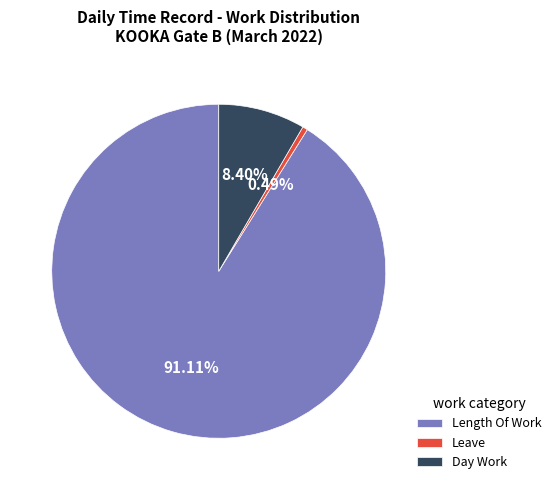

To the nearest percent, what is the difference between the largest and smallest slice percentages?

91%